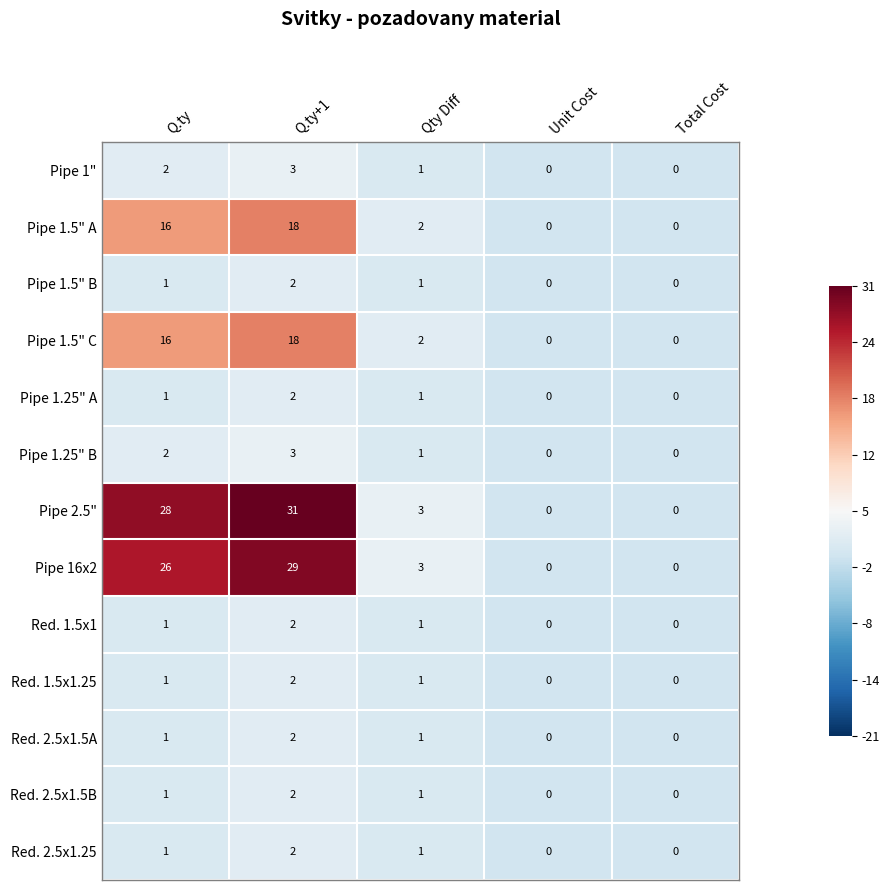

How many data points does each series have?

5